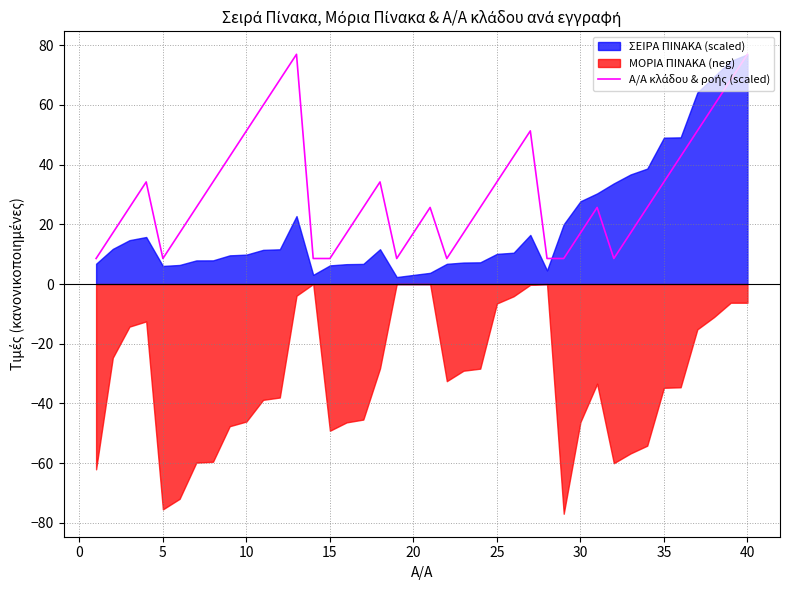

Reading left to right, extract all data points from this chart.

8.6	17.1	25.7	34.2	8.6	17.1	25.7	34.2	42.8	51.3	59.9	68.4	77.0	8.6	8.6	17.1	25.7	34.2	8.6	17.1	25.7	8.6	17.1	25.7	34.2	42.8	51.3	8.6	8.6	17.1	25.7	8.6	17.1	25.7	34.2	42.8	51.3	59.9	68.4	77.0